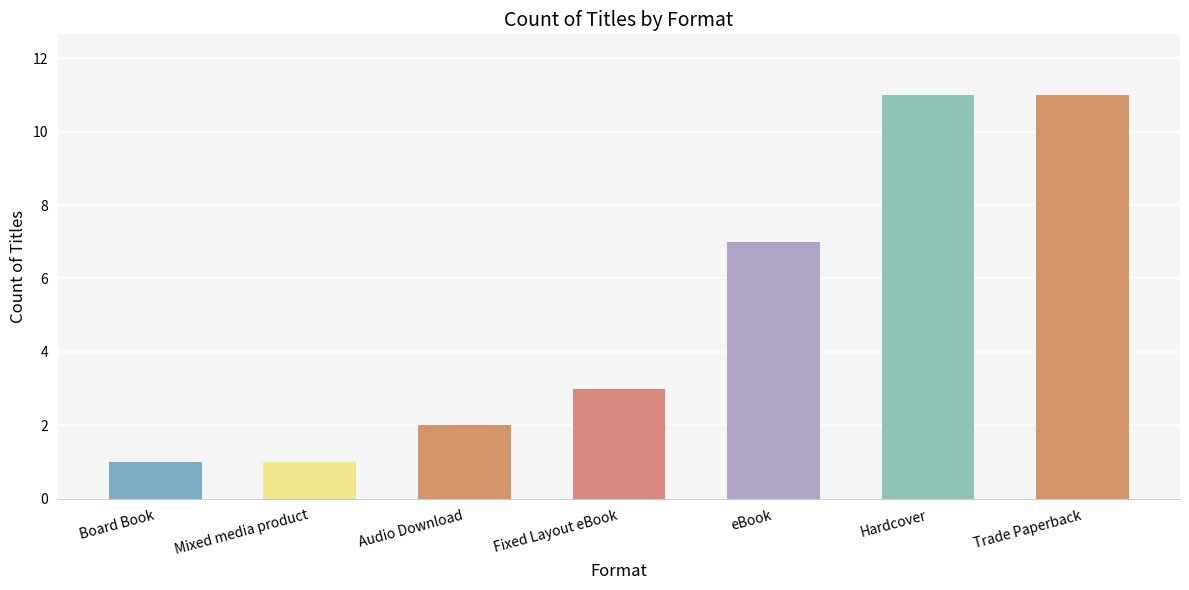

Are the bars grouped side by side (vs. stacked)?

No